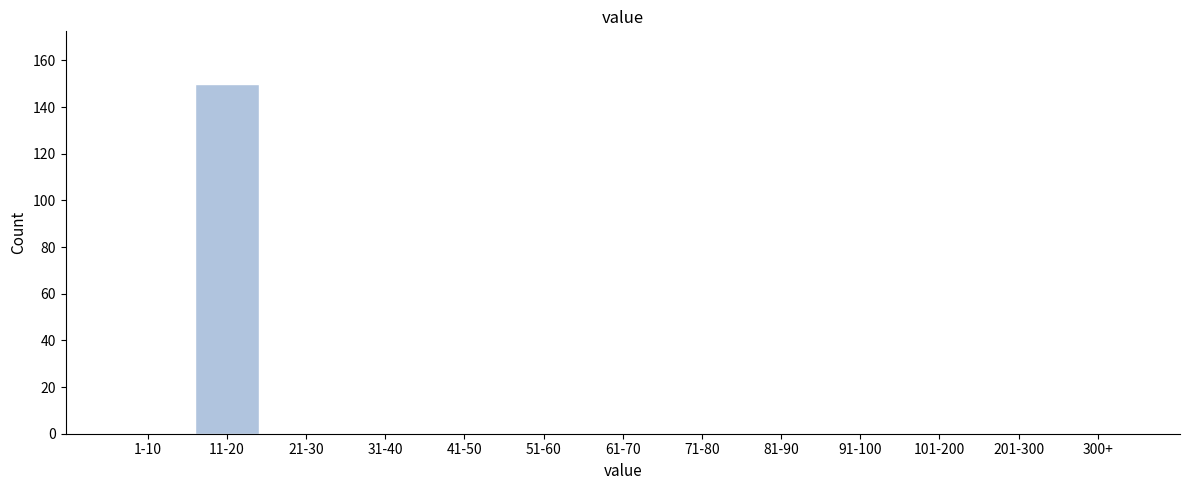

Reading left to right, list all the values displayed in this chart.

1-10=0	11-20=150	21-30=0	31-40=0	41-50=0	51-60=0	61-70=0	71-80=0	81-90=0	91-100=0	101-200=0	201-300=0	300+=0